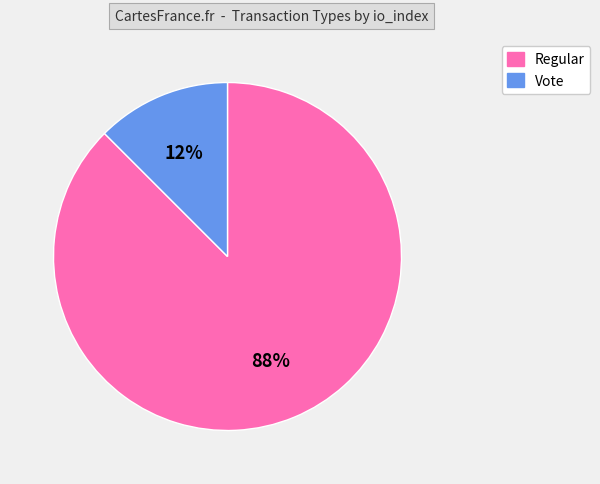

The Regular slice represents 88% of the pie. True or false?

True